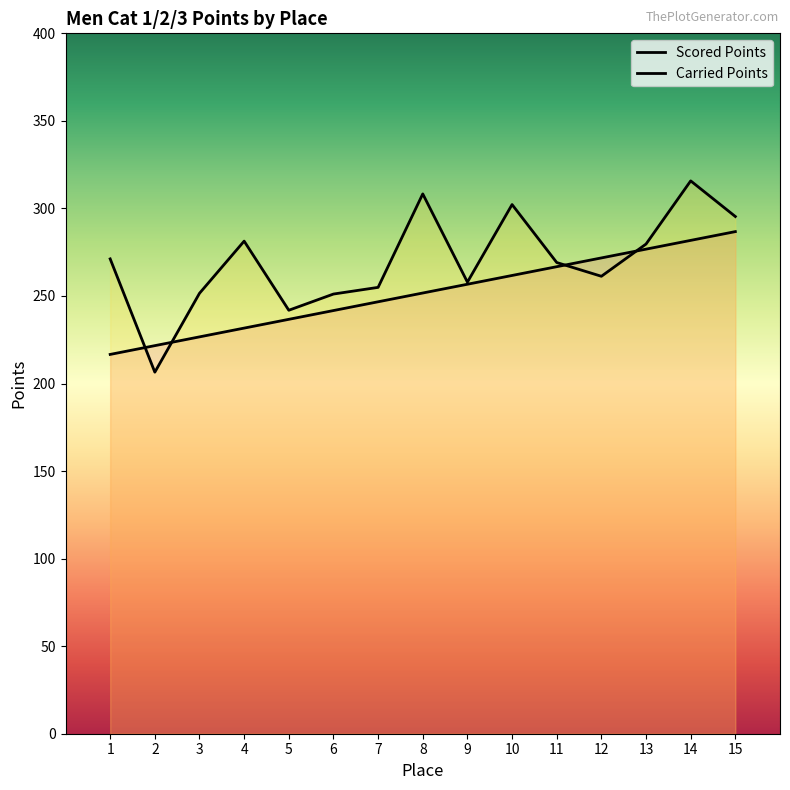

Rank the categories by Carried Points value from lowest to highest.

2, 5, 6, 3, 7, 9, 12, 11, 1, 13, 4, 15, 10, 8, 14